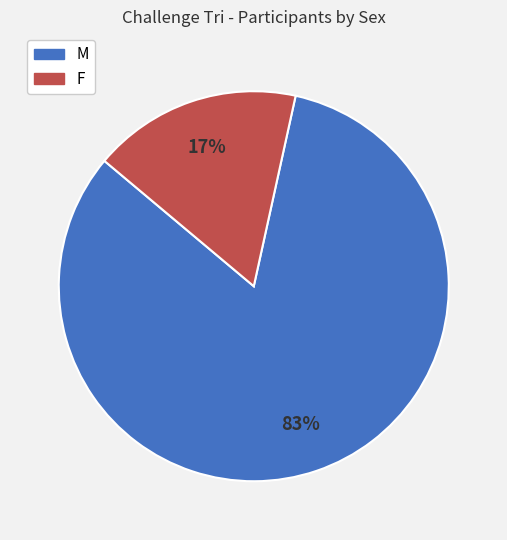

What is the smallest slice in the pie chart?

F